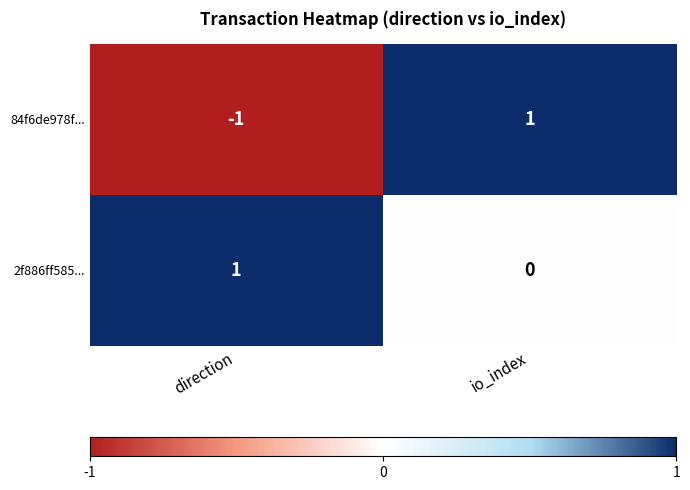

At which label is 2f886ff585... closest to 0?

io_index